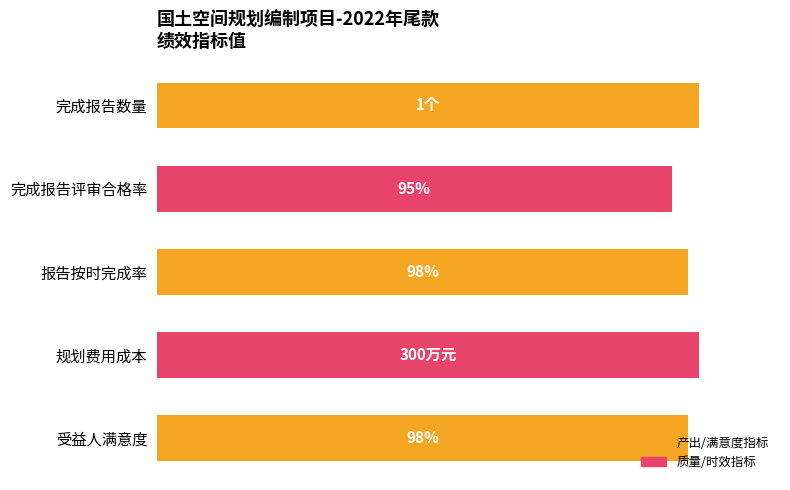

Which has a higher value, 受益人满意度 or 完成报告数量?

完成报告数量